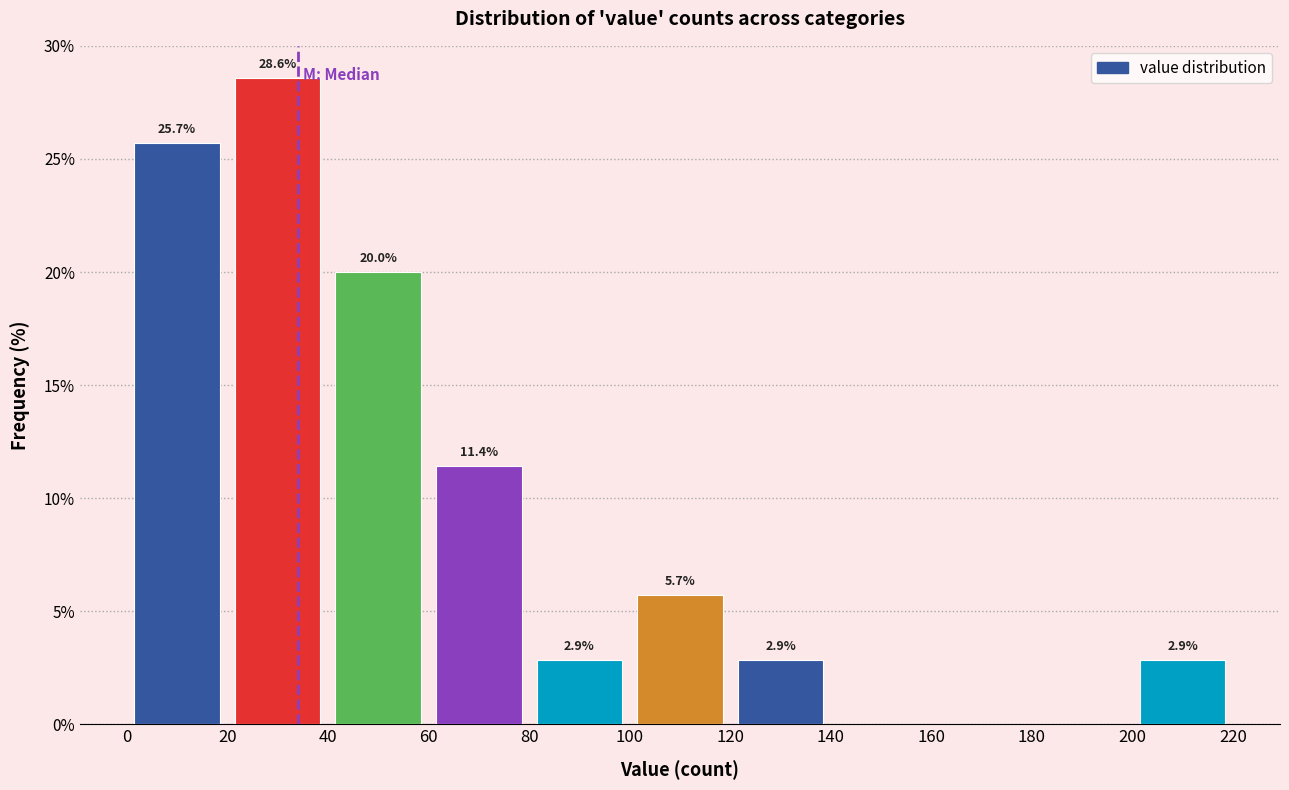

Over which range of the x-axis is the bar tallest?

20 to 40